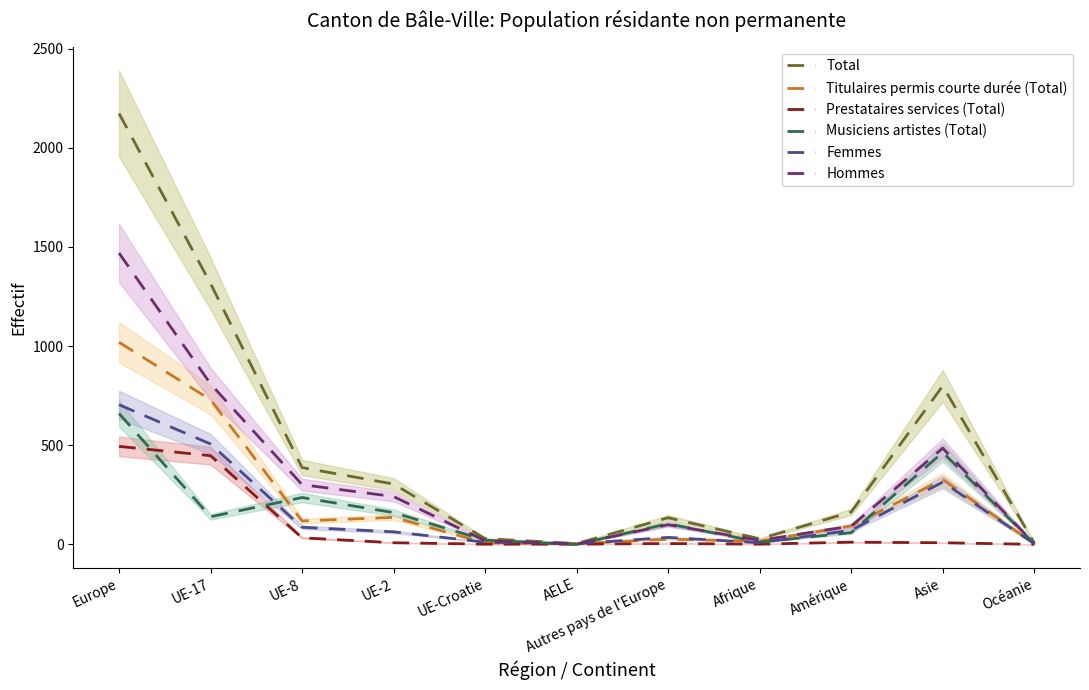

What is the spread (max minus min) of values at UE-Croatie?

28